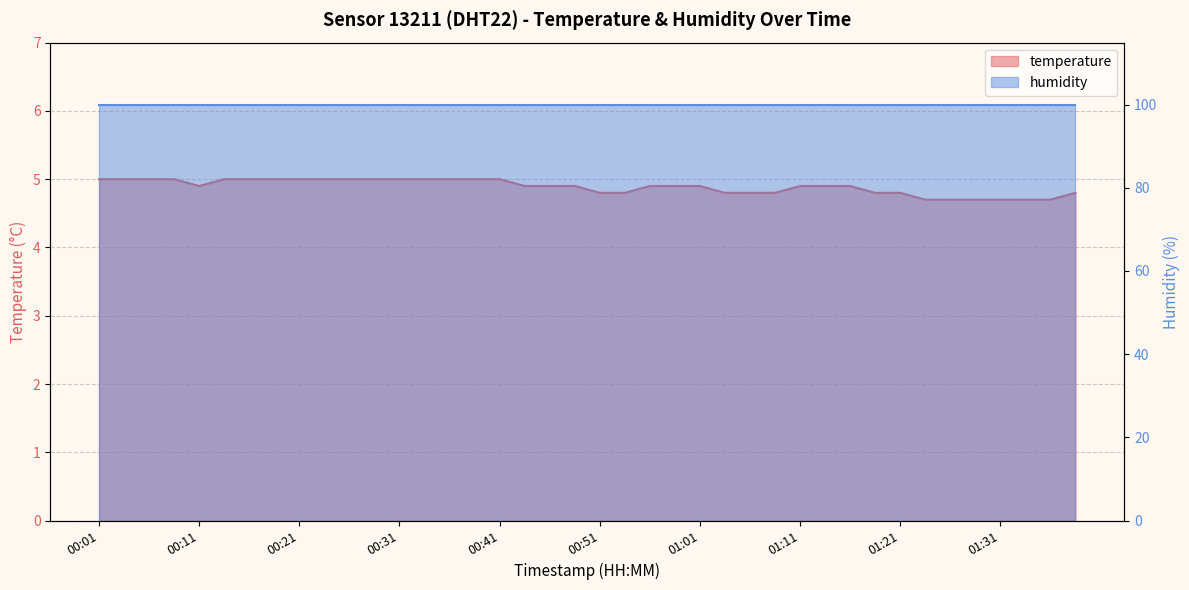

The value at 01:26 is 3.2. True or false?

False